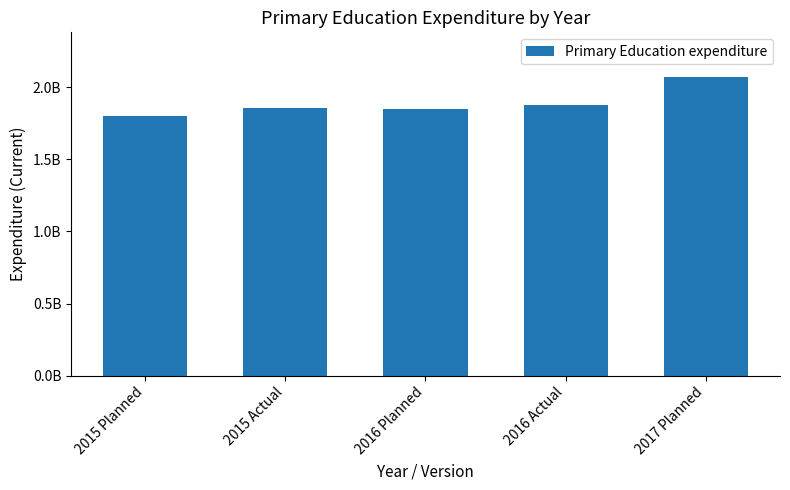

Reading left to right, extract all data points from this chart.

2015 Planned=1798677142	2015 Actual=1856952629	2016 Planned=1849201244	2016 Actual=1878152265	2017 Planned=2071170459